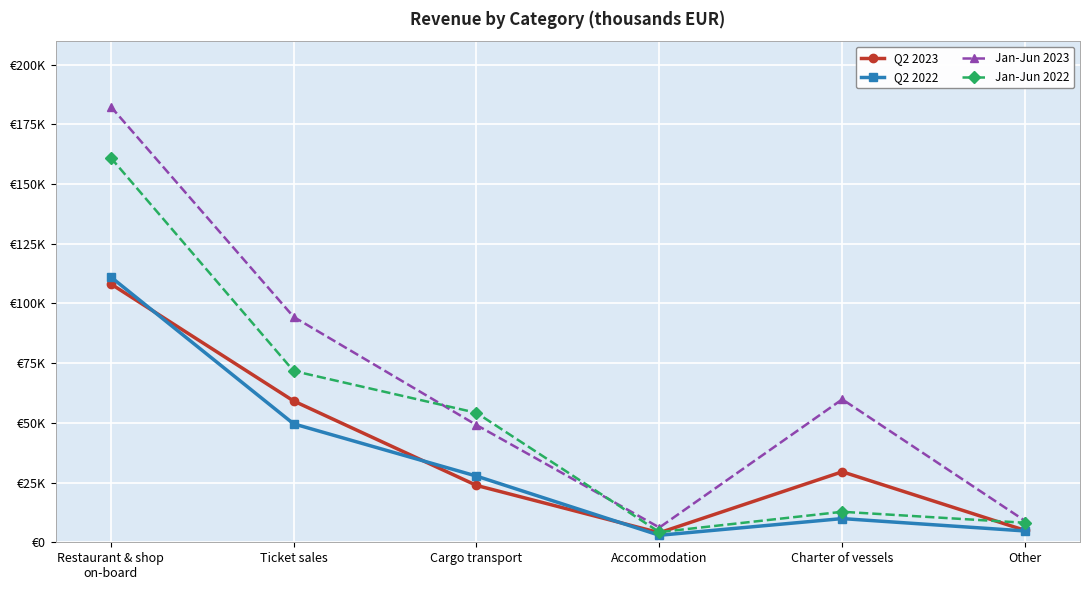

Is it true that Jan-Jun 2022 equals 247420.8 at Restaurant & shop
on-board?

False